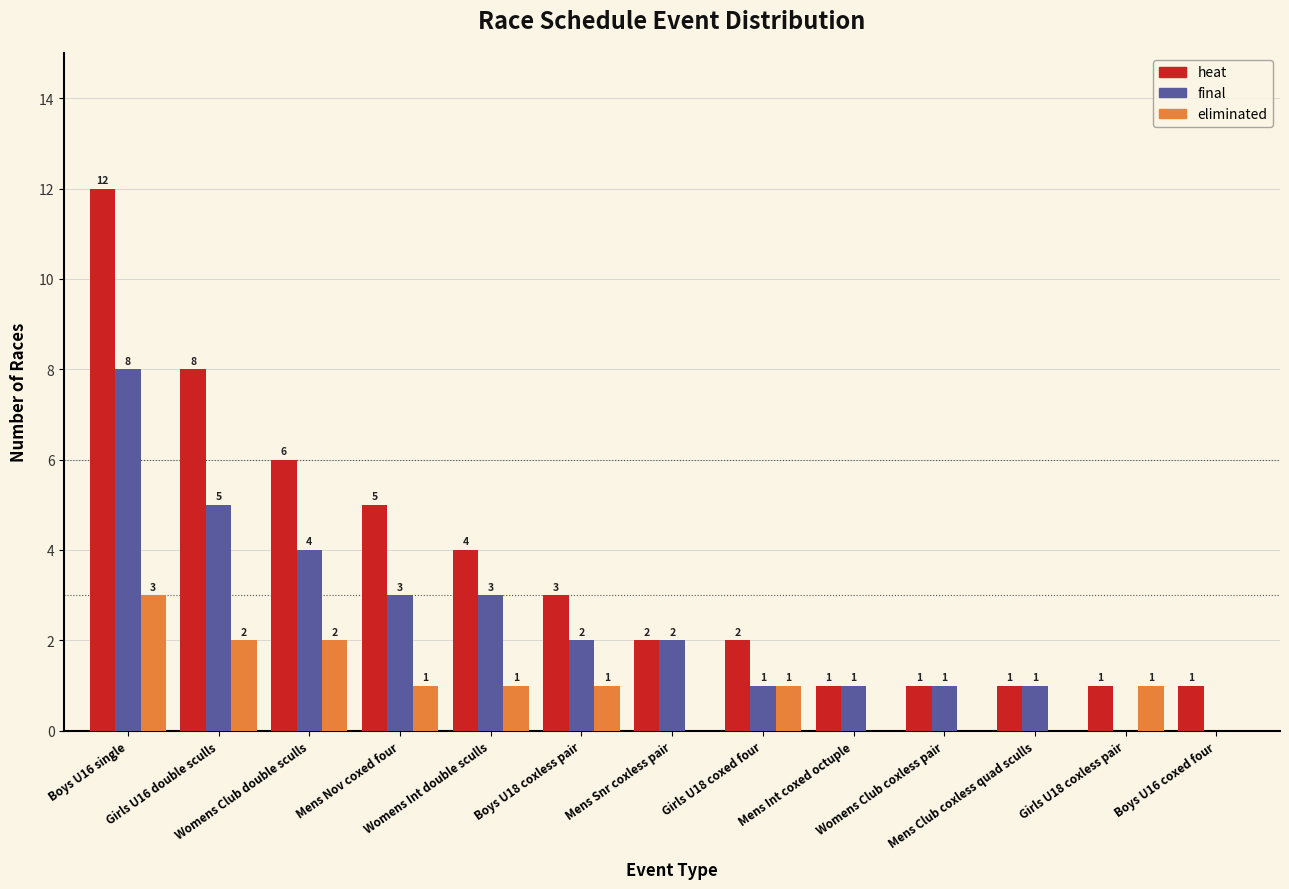

What is the sum of the eliminated values at Mens Nov coxed four and Boys U18 coxless pair?

2